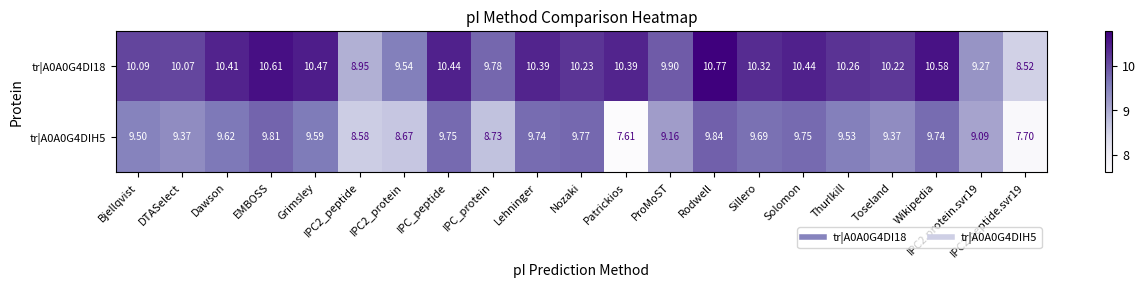

Is the value of tr|A0A0G4DI18 at Sillero greater than the value of tr|A0A0G4DIH5 at Sillero?

Yes